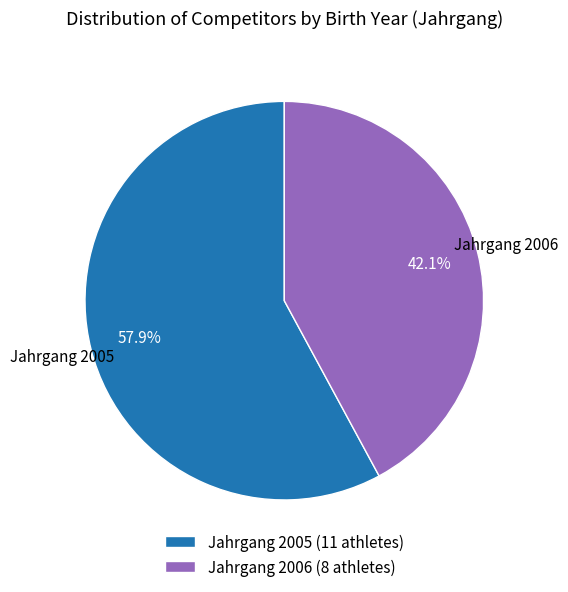

To the nearest percent, what is the average slice percentage?

50%